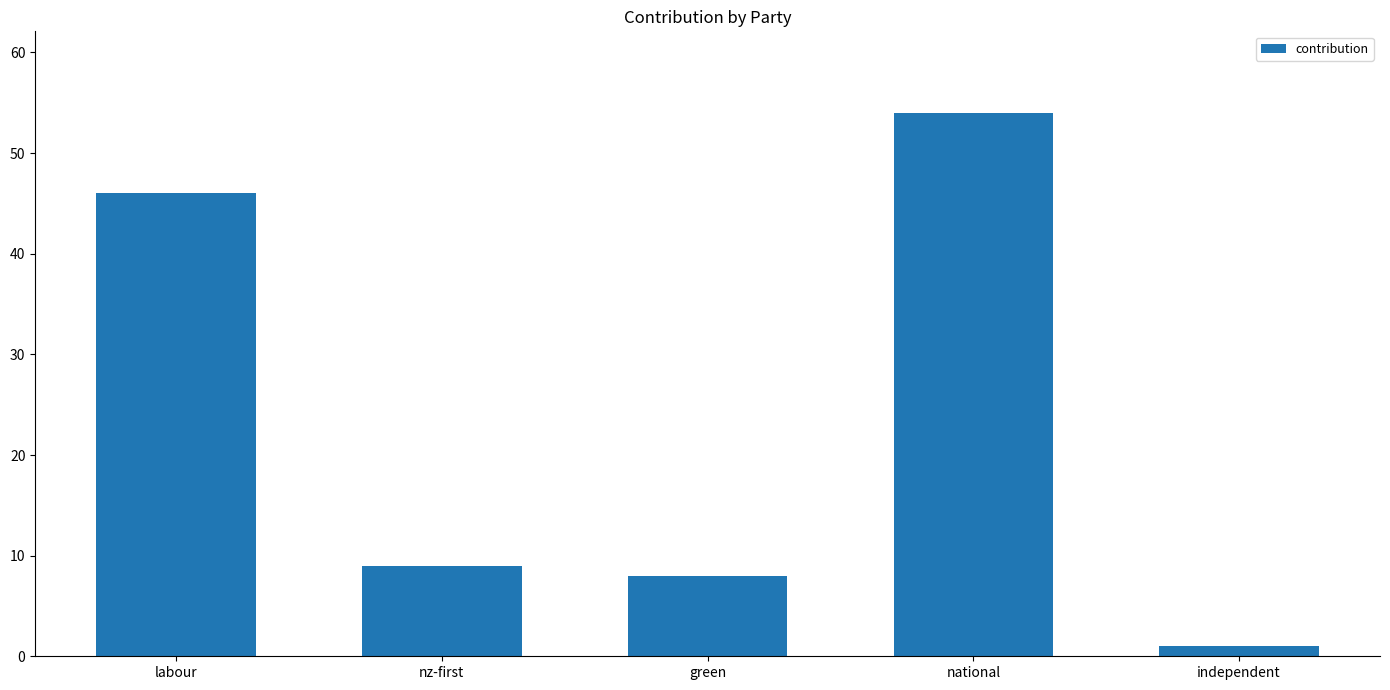

What is the approximate value at nz-first?

9